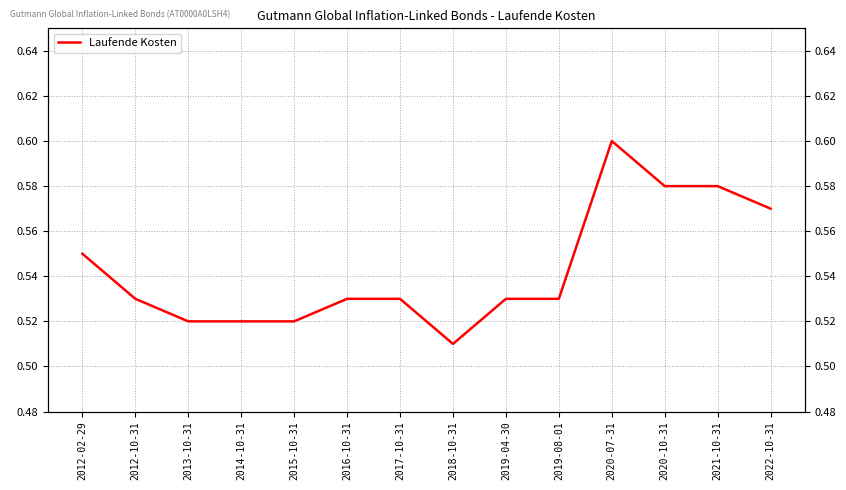

What is the label of the 2nd point from the left?

2012-10-31